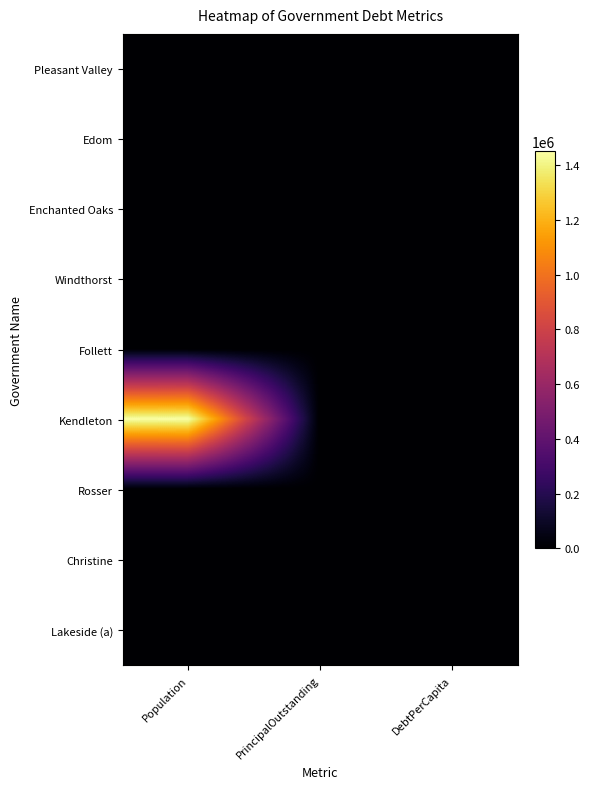

What is the spread (max minus min) of values at DebtPerCapita?

4175.3